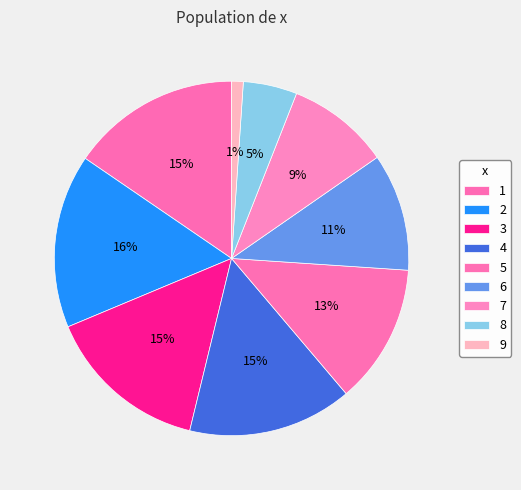

How many slices are in this pie chart?

9